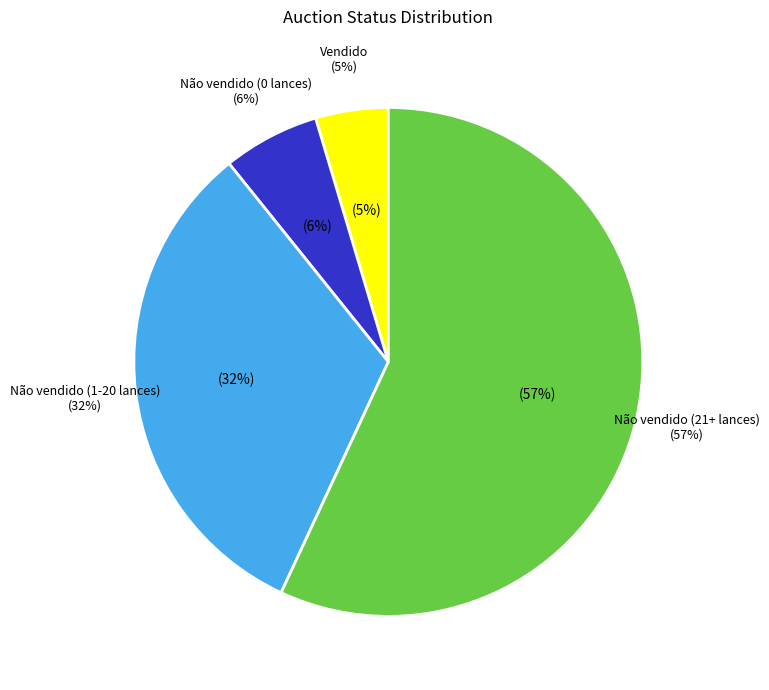

Which category has the smallest portion of the pie?

Vendido